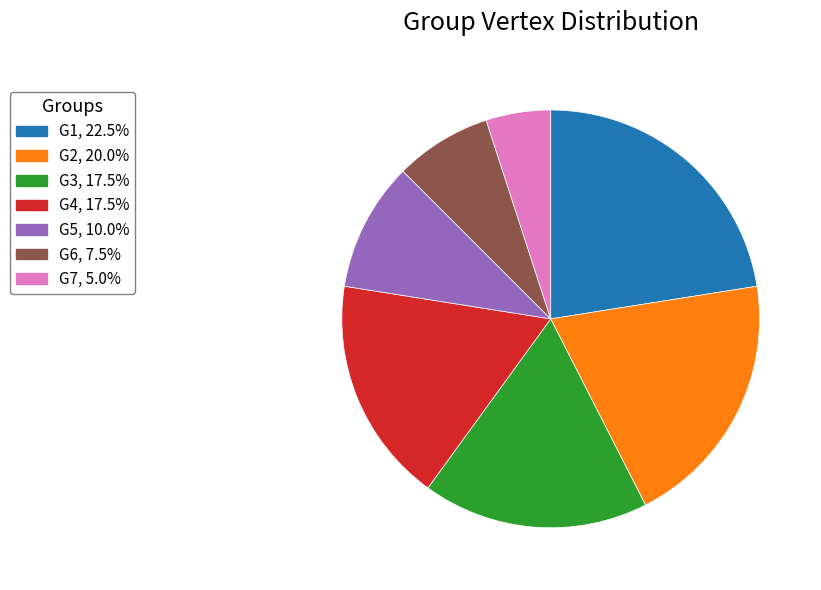

Which slice is the largest?

G1